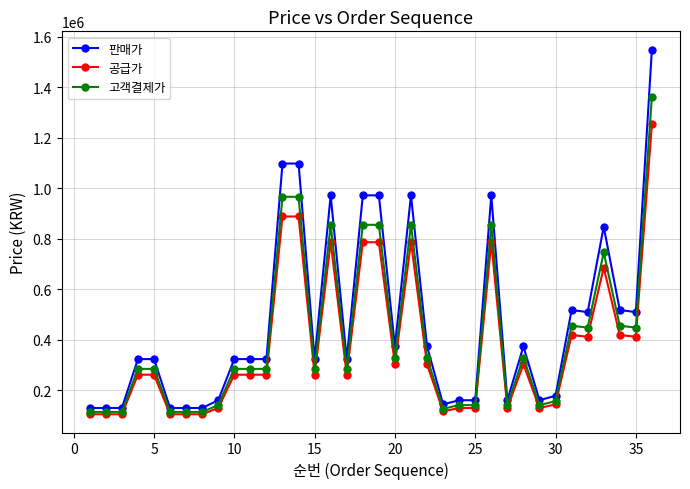

What is the value of the 판매가 point at the 33rd from the left?

848000